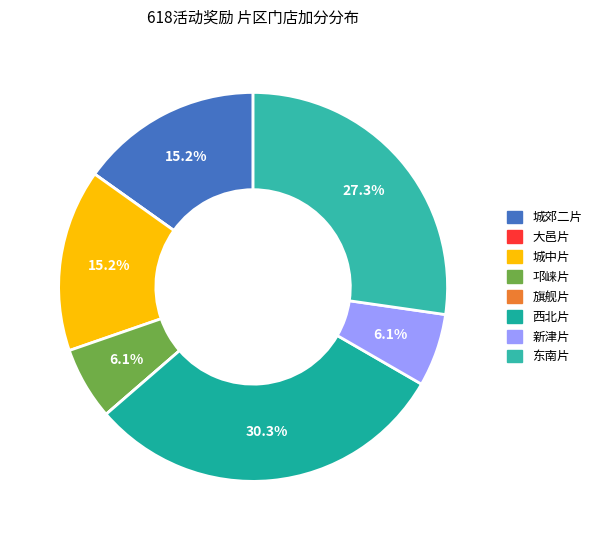

True or false: 旗舰片 accounts for 0% of the total.

True